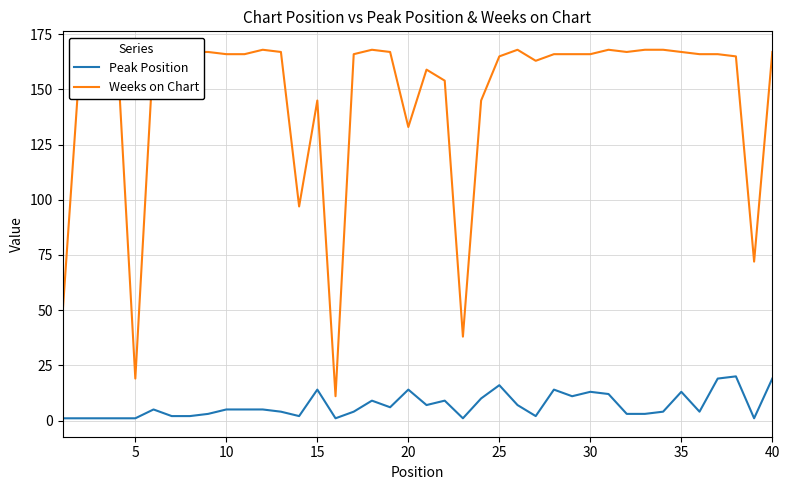

List the series in order of their overall mean, highest first.

Weeks on Chart, Peak Position